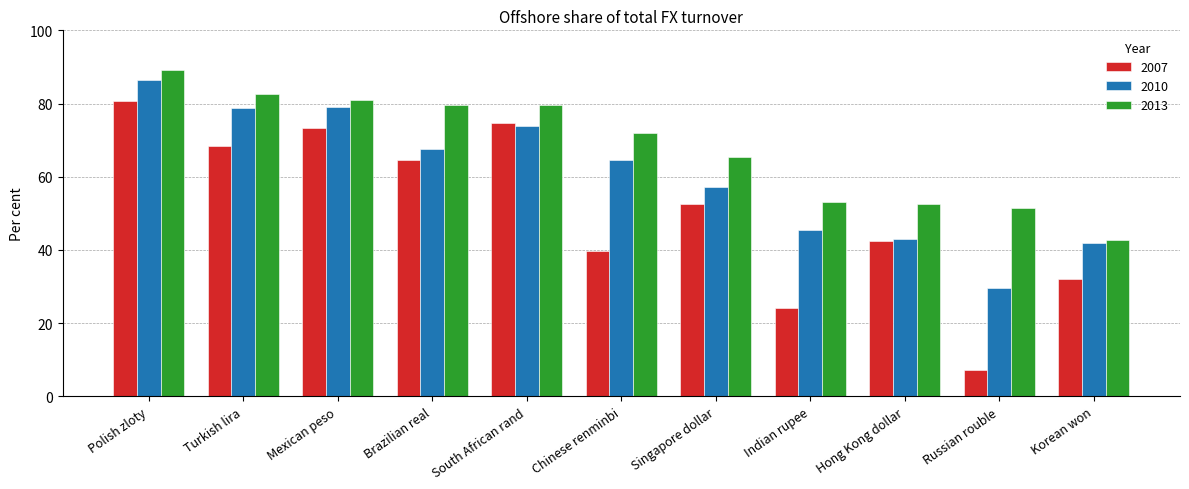

What is the difference between the maximum and minimum values in the 2010 series?

57.0